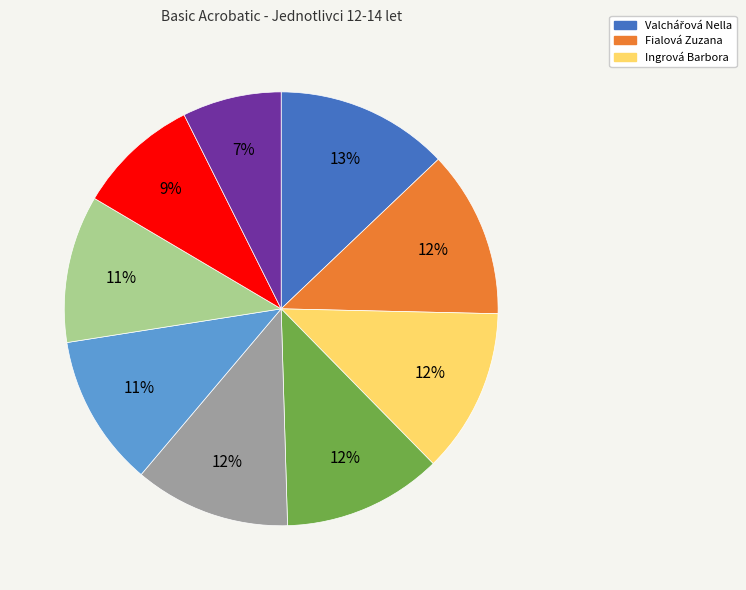

Is there any slice that represents more than half of the pie?

No